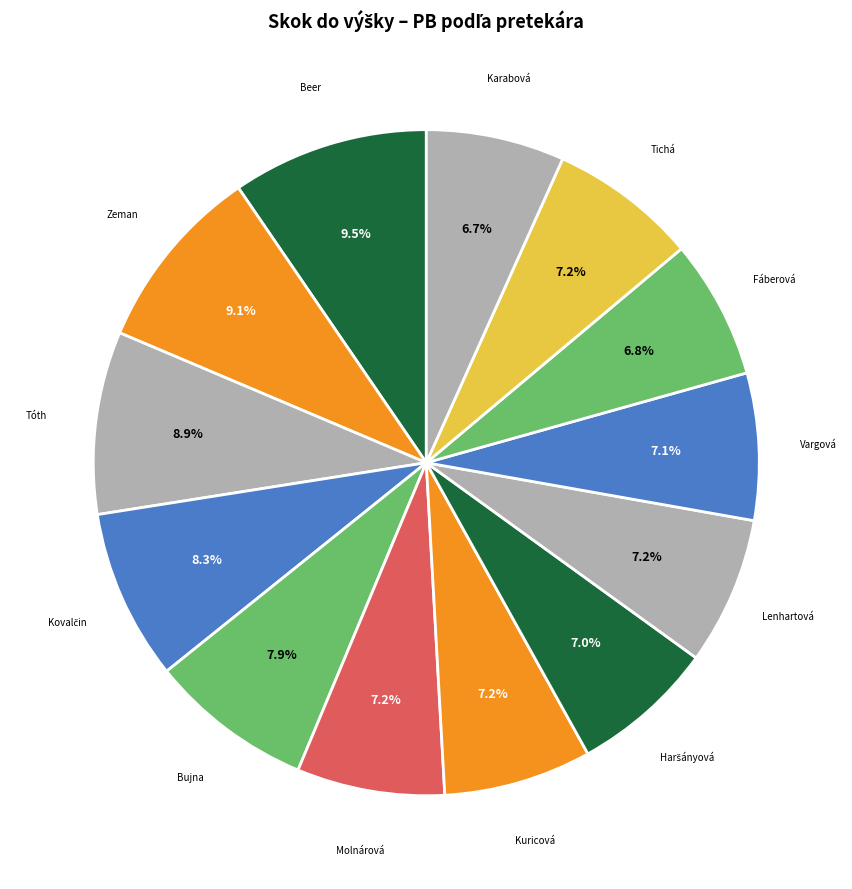

How many segments does this pie chart have?

13